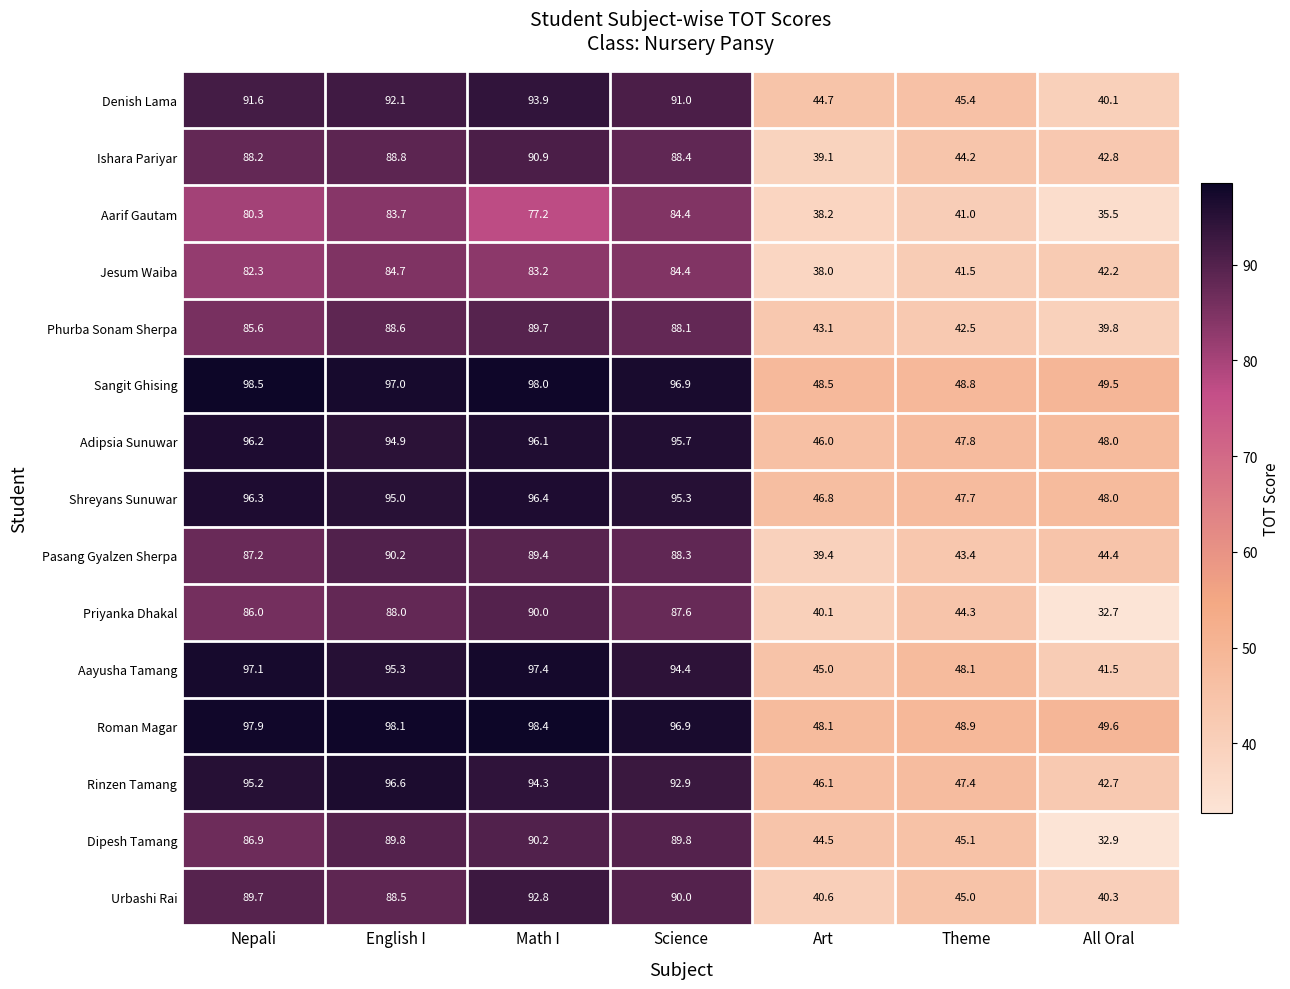

Which series changed the most between Art and All Oral?

Dipesh Tamang